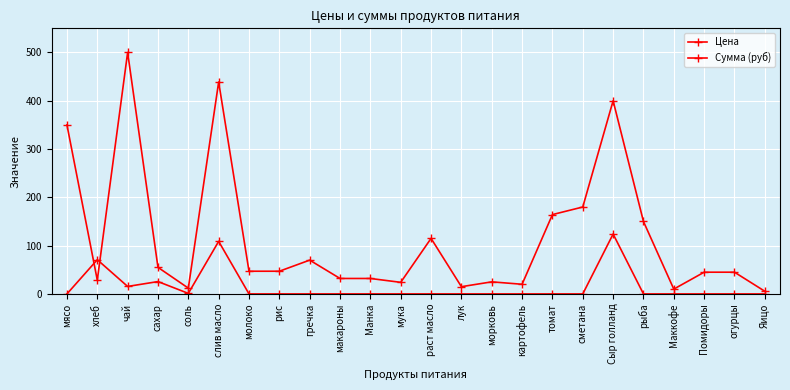

How many times do Цена and Сумма (руб) cross each other?

2